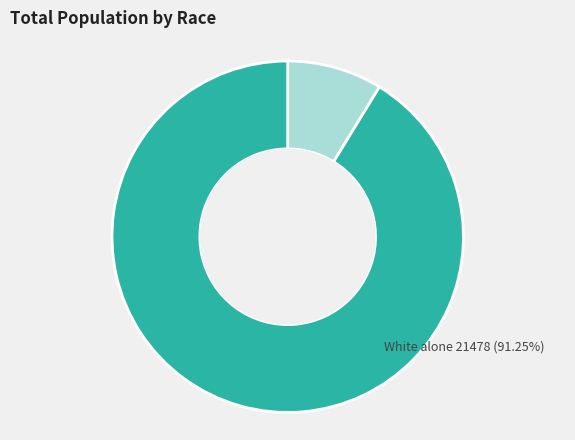

Is there a majority slice in this chart?

Yes